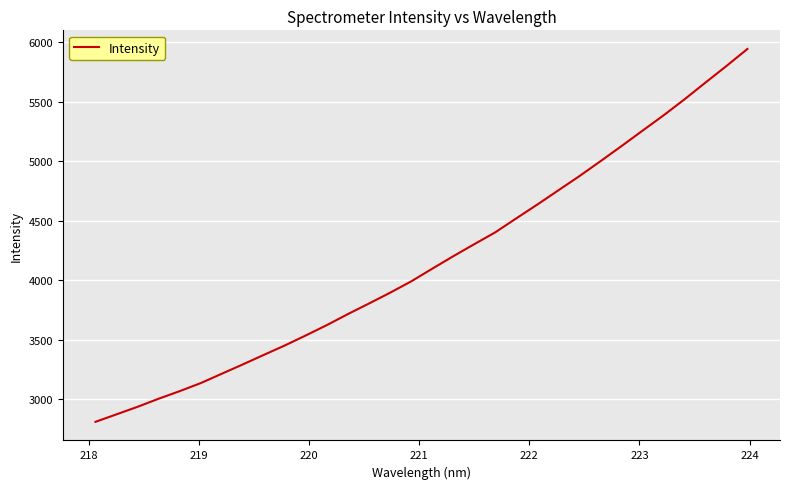

What is the minimum value shown in the chart?

2810.6